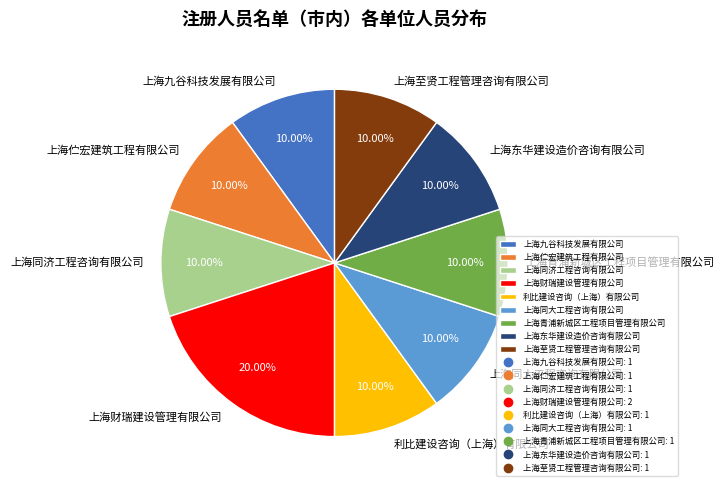

Is it true that 上海同济工程咨询有限公司 is 10% of the pie?

True